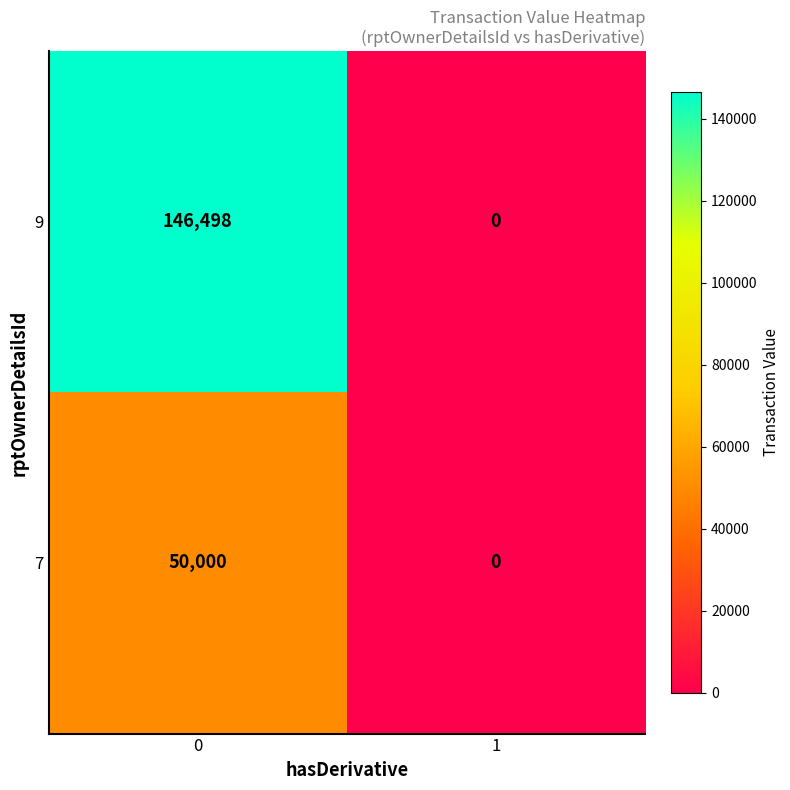

The 7 series shows 50000 at 0. True or false?

True